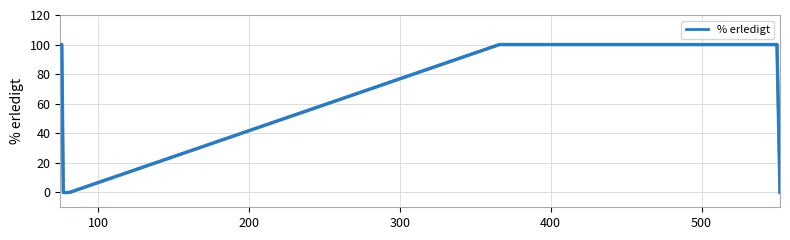

What is the average value?

44